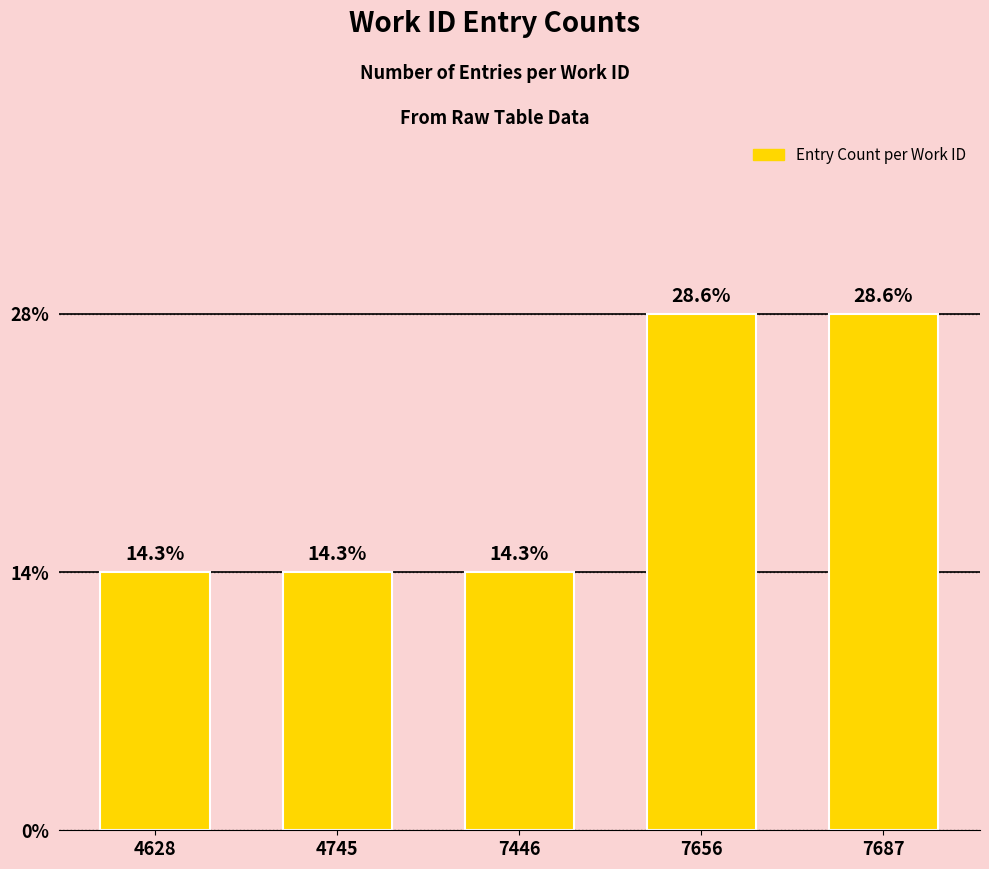

The value at 7446 is 1. True or false?

False